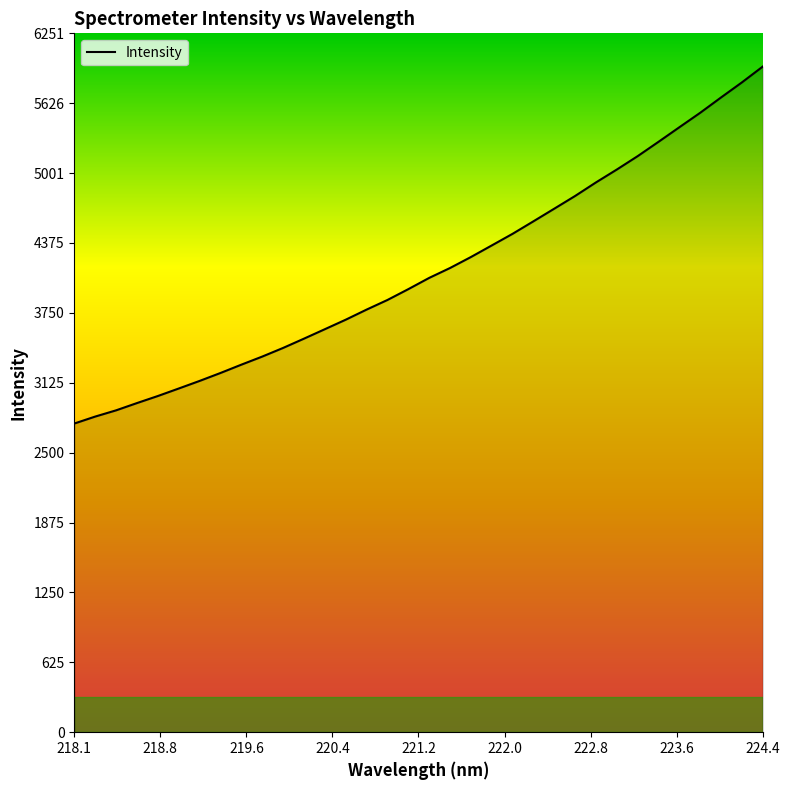

Does the chart display data point markers on the line(s)?

No